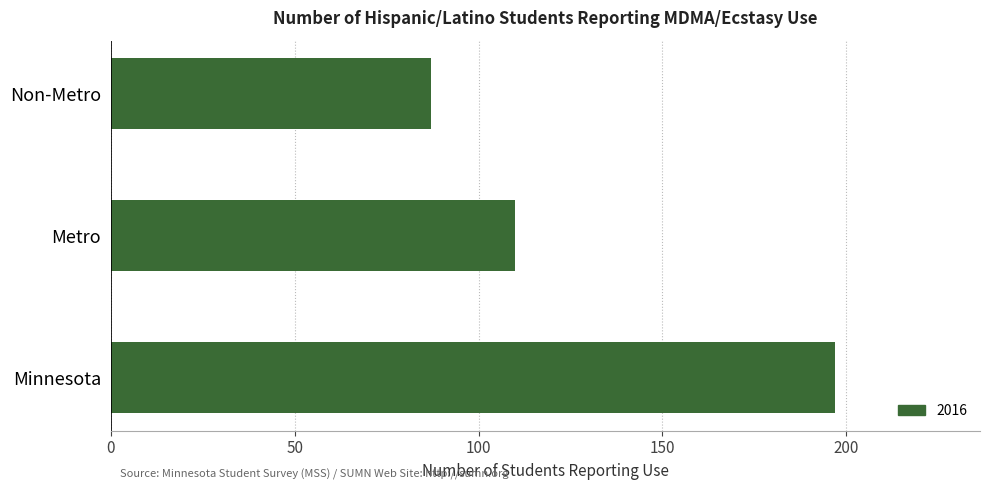

True or false: the data shows 110 at Metro.

True